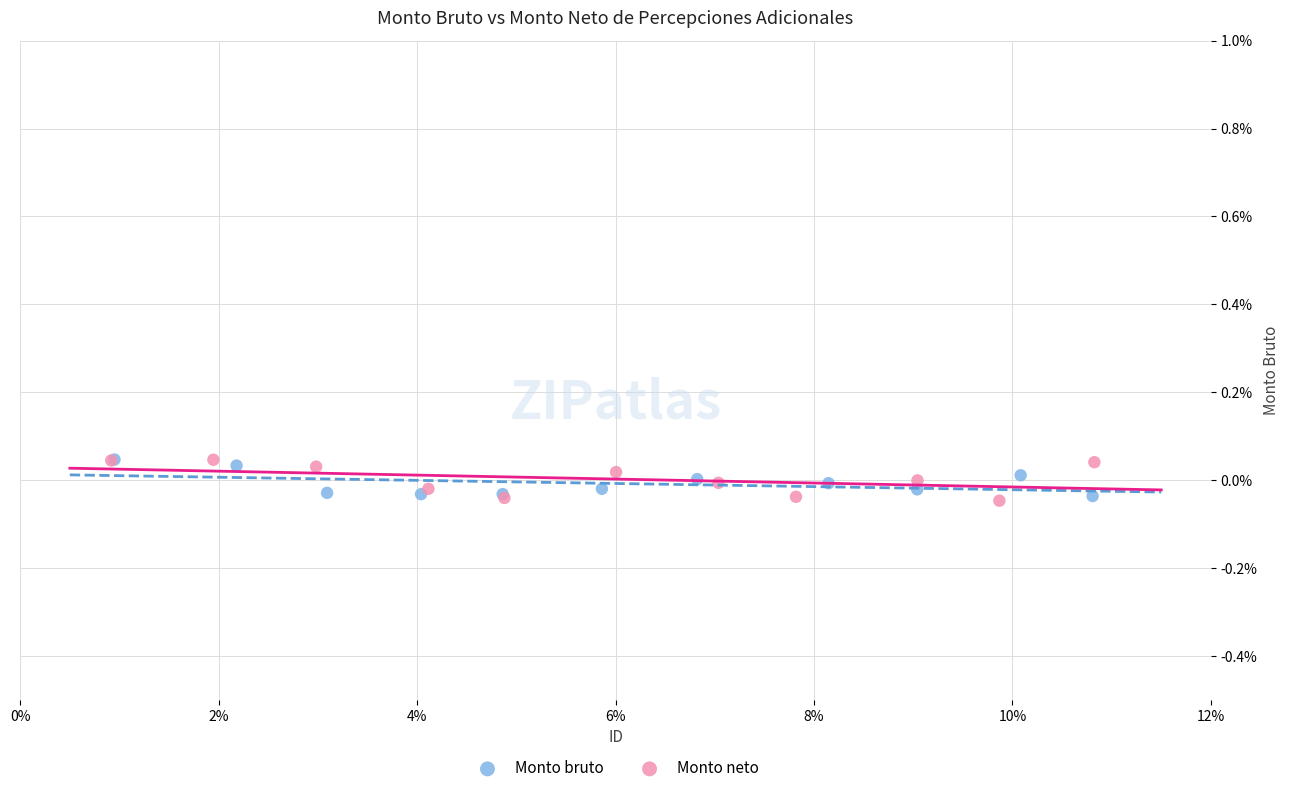

Which series has the widest spread of Y values?

Monto neto